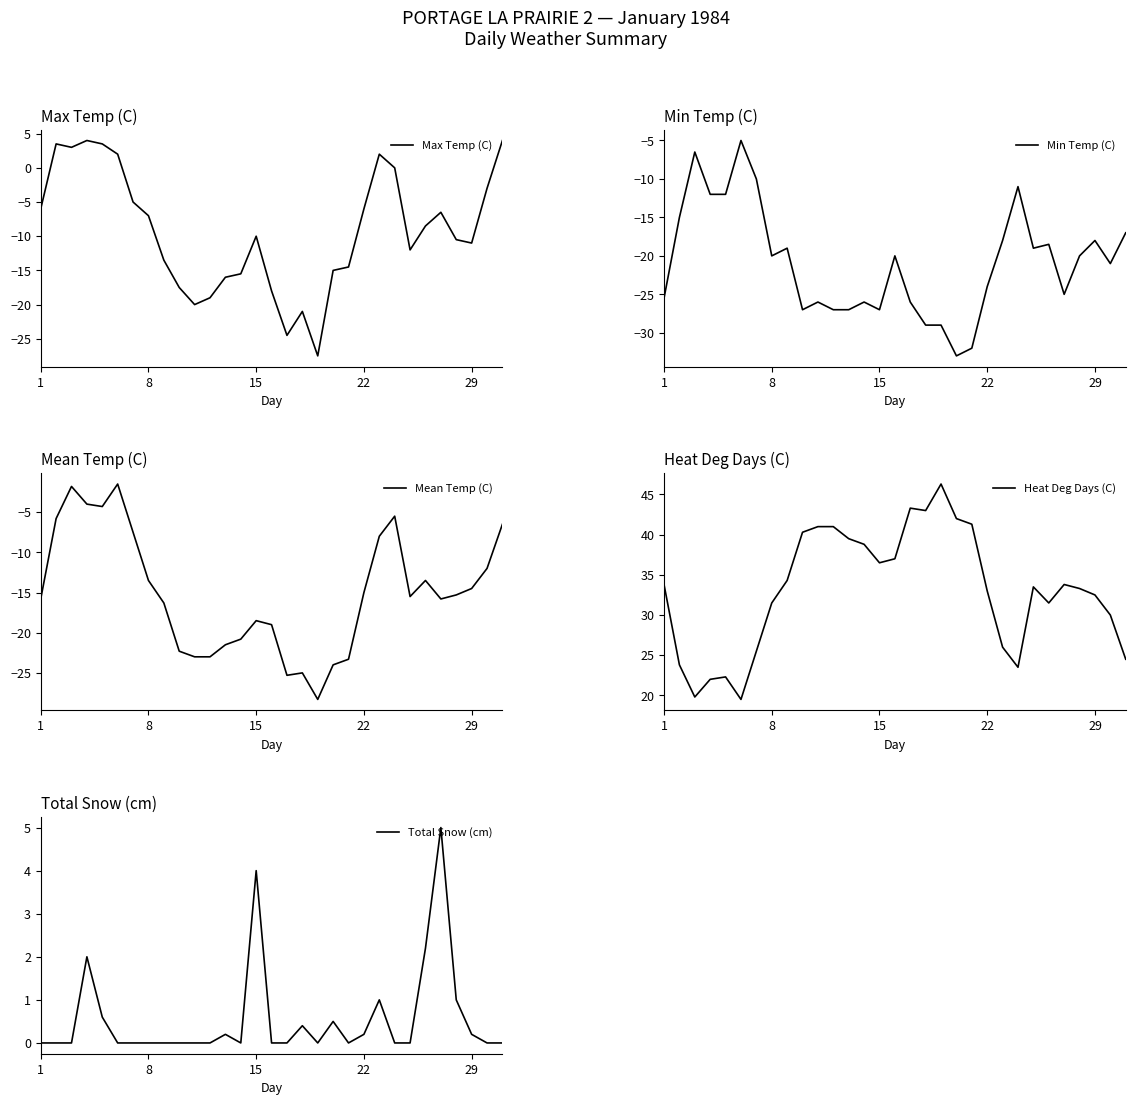

What is the value of the Min Temp (C) point at the 17th from the left?

-26.0